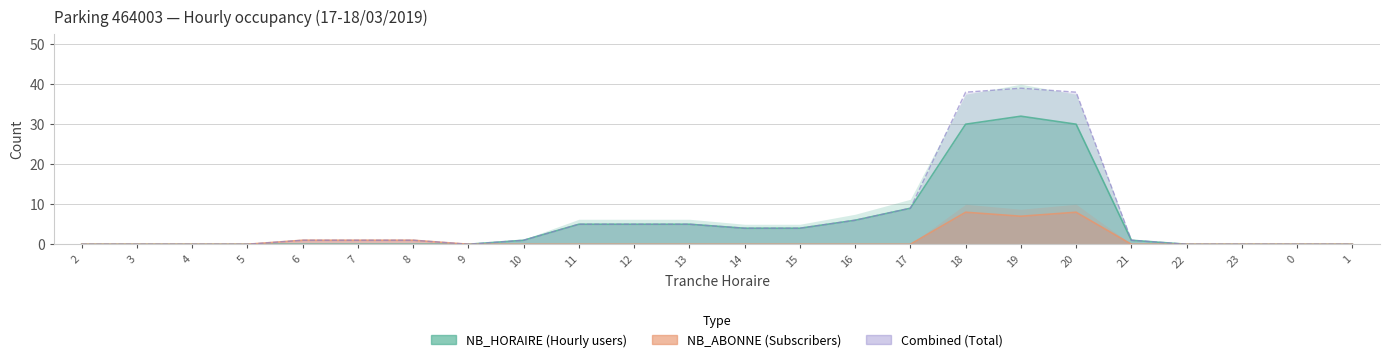

At which category does NB_HORAIRE reach its first local peak?

19